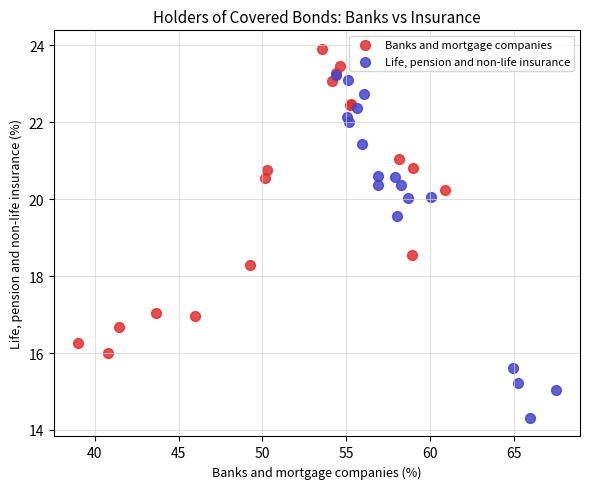

Which series contains the highest Y value?

Banks and mortgage companies